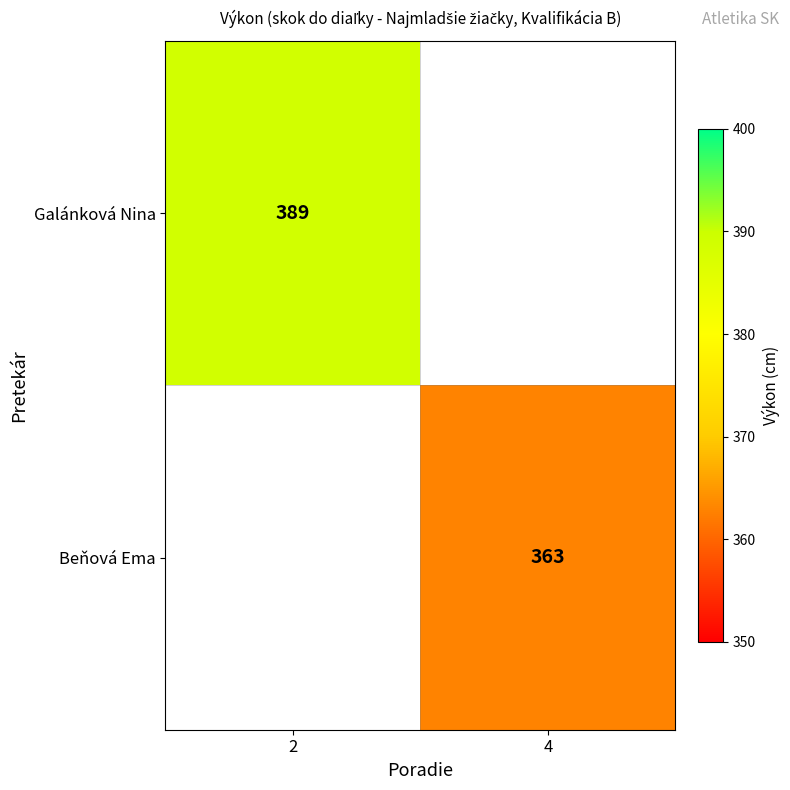

The Beňová Ema series shows 363 at 4. True or false?

True